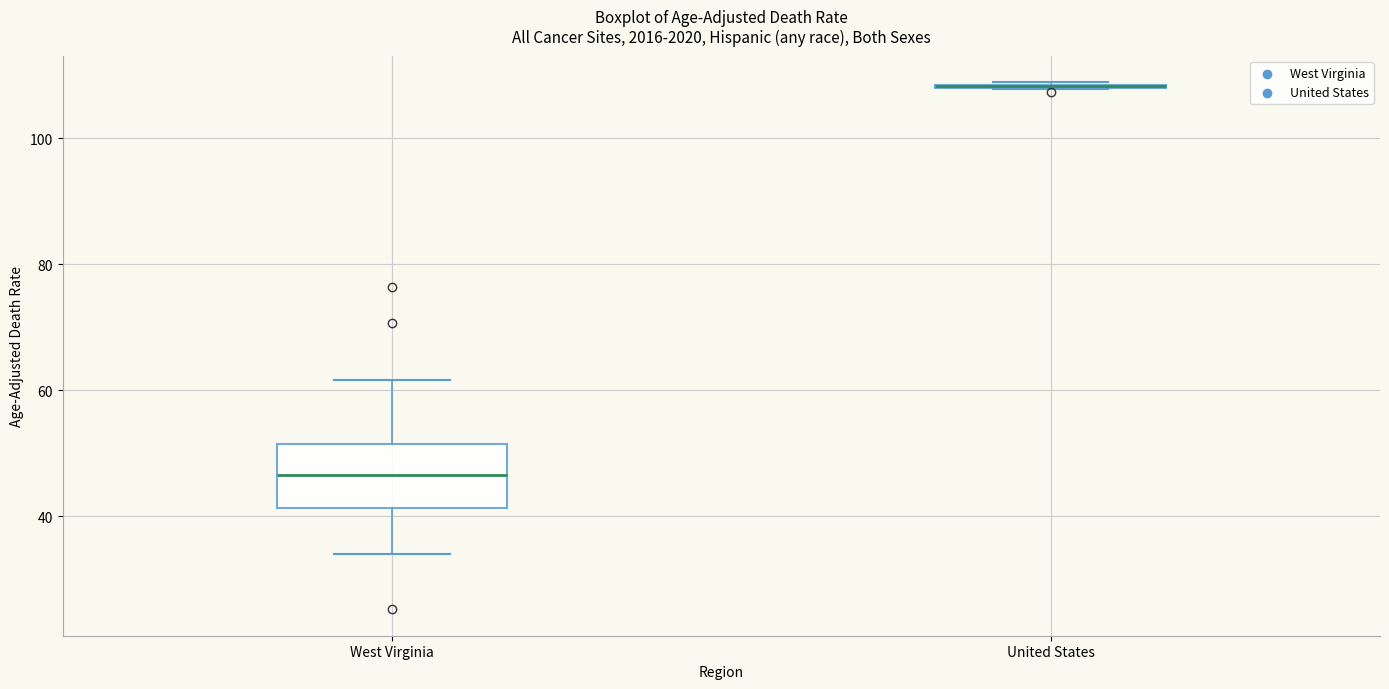

Reading left to right, read every box against the y-axis: the position of its median line, the range the box covers, and the ends of its whiskers. The values are not printed on the chart, so give them approximately, as read against the axis.

West Virginia: median 46, box 42 to 52, whiskers 34 to 62
United States: box collapsed to a line at 108, whiskers 108 to 108